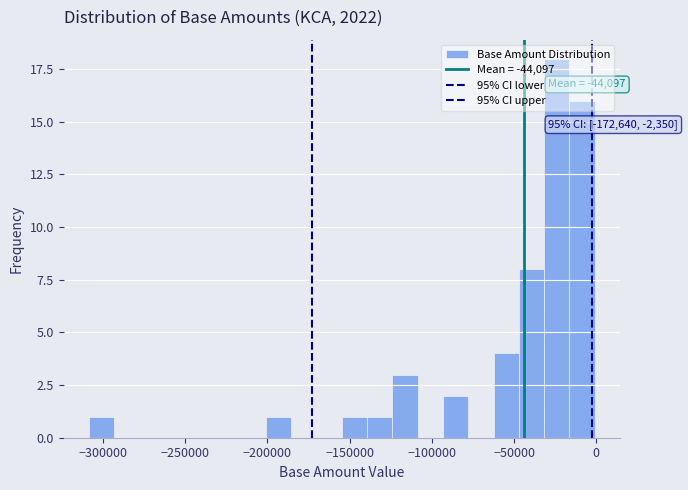

Around what value on the x-axis is the tallest bar? Give the approximate position of its centre, as read against the axis.

-25000